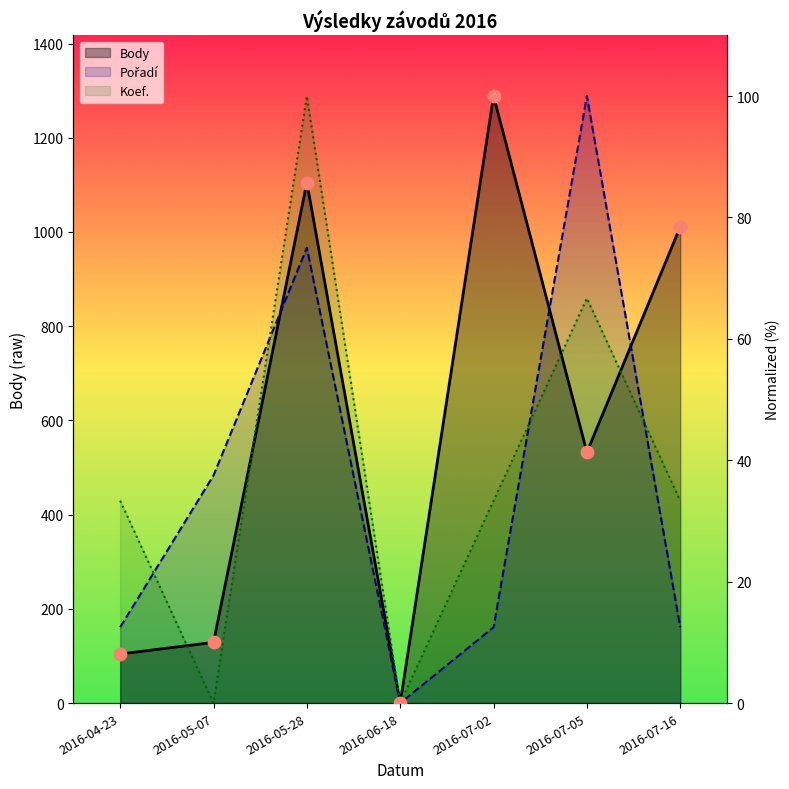

Which series reaches the minimum Y coordinate?

Body line